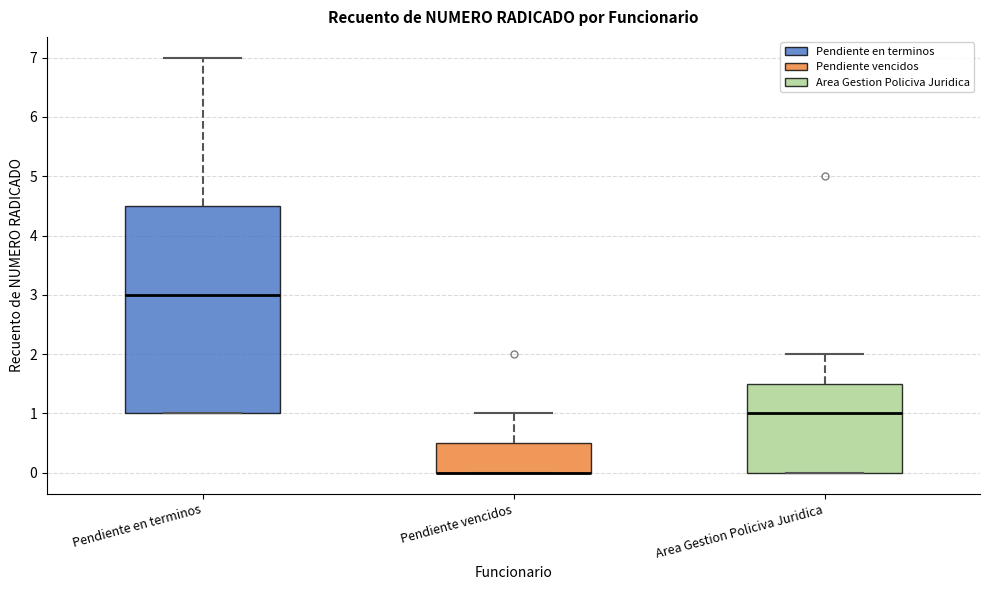

Reading left to right, read every box against the y-axis: the position of its median line, the range the box covers, and the ends of its whiskers. The values are not printed on the chart, so give them approximately, as read against the axis.

Pendiente en terminos: median 3.0, box 1.0 to 4.5, whiskers 1.0 to 7.0
Pendiente vencidos: median 0.0 (drawn on the box's lower edge), box 0.0 to 0.5, whiskers 0.0 to 1.0
Area Gestion Policiva Juridica: median 1.0, box 0.0 to 1.5, whiskers 0.0 to 2.0